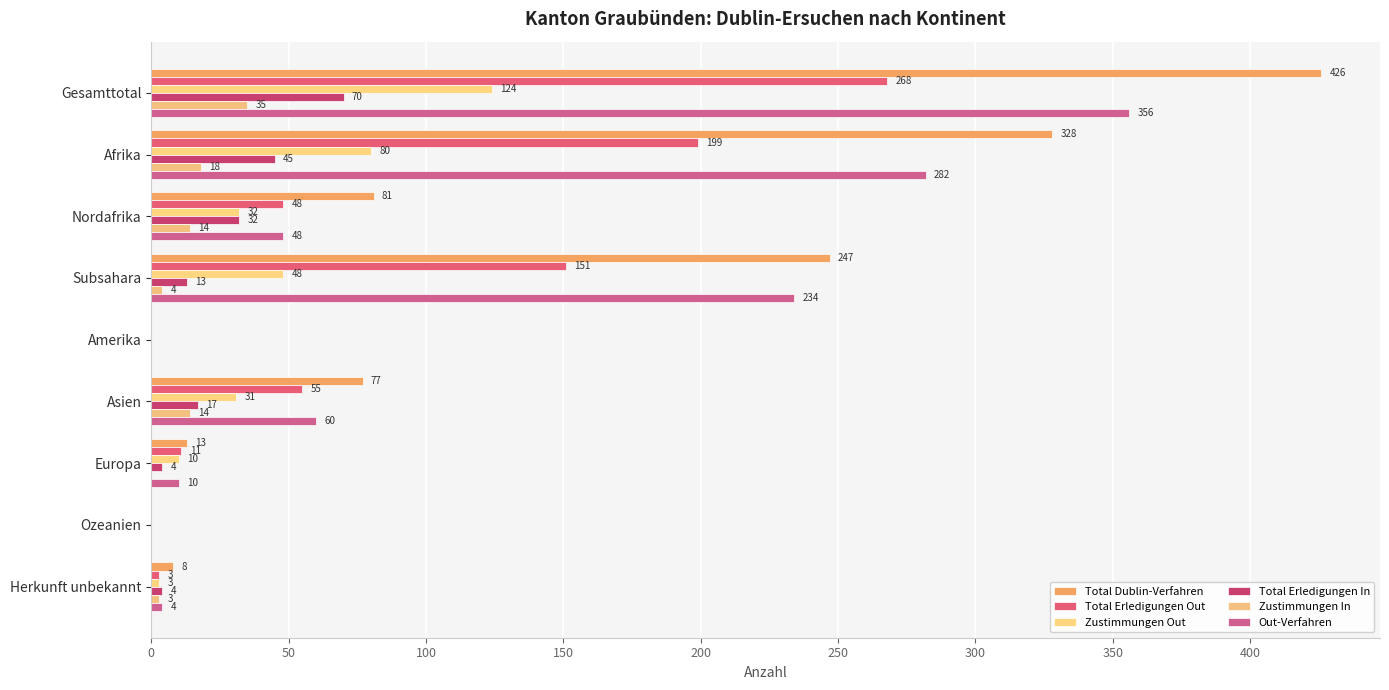

What is the maximum value for Total Dublin-Verfahren?

426